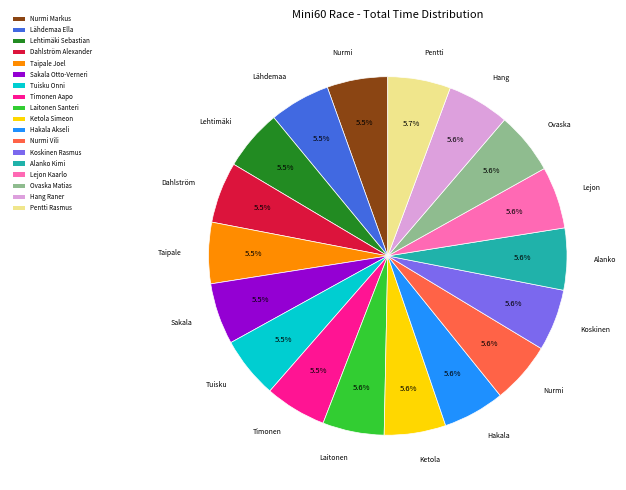

Is there a majority slice in this chart?

No